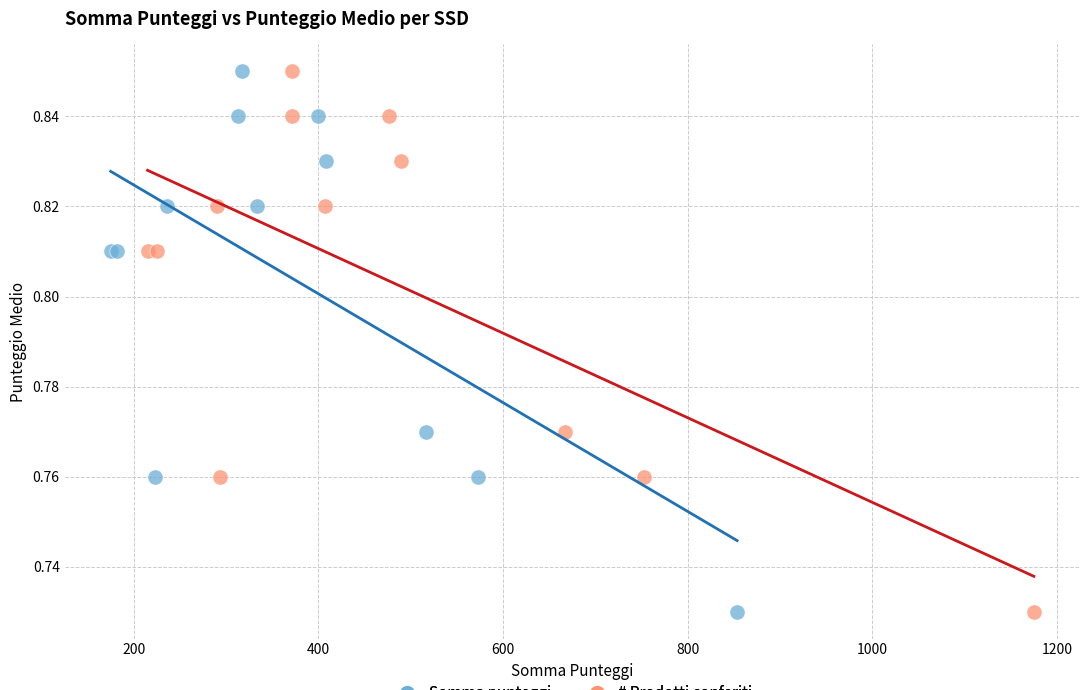

What are all the series names shown in the legend?

Somma punteggi, # Prodotti conferiti